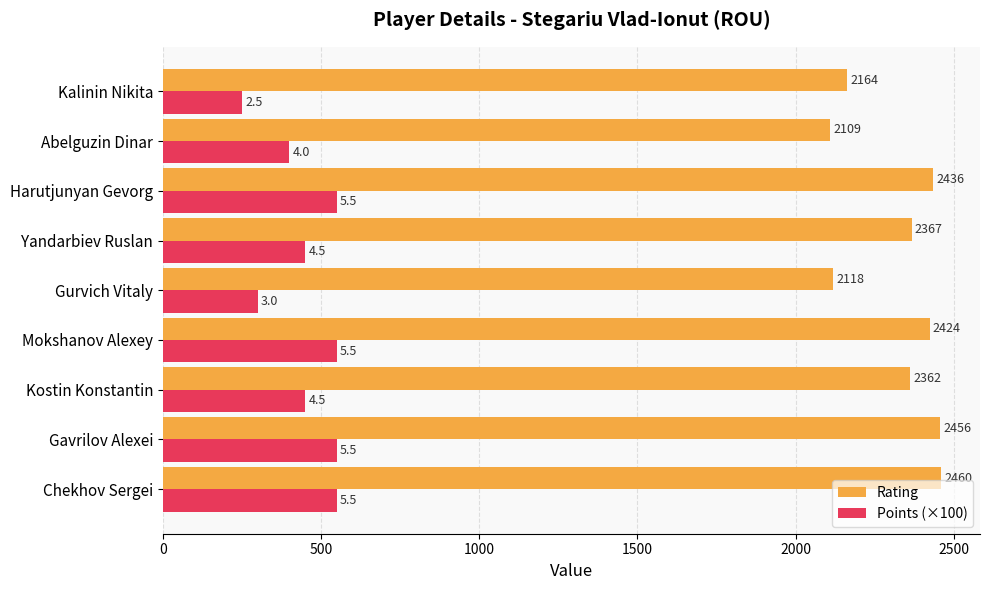

Is it true that Rating equals 2118 at Gurvich Vitaly?

True